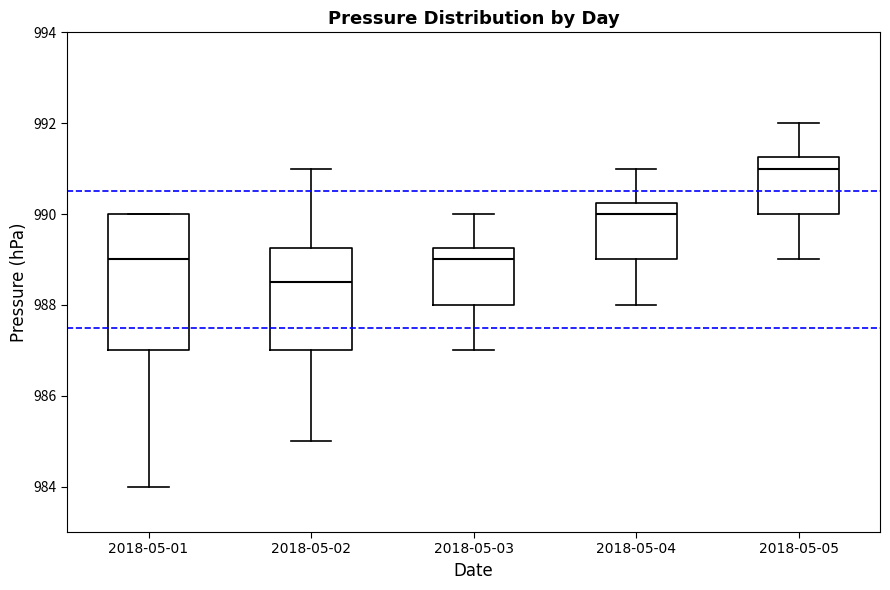

Reading left to right, read every box against the y-axis: the position of its median line, the range the box covers, and the ends of its whiskers. The values are not printed on the chart, so give them approximately, as read against the axis.

2018-05-01: median 989.0, box 987.0 to 990.0, whiskers 984.0 to 990.0
2018-05-02: median 988.6, box 987.0 to 989.2, whiskers 985.0 to 991.0
2018-05-03: median 989.0, box 988.0 to 989.2, whiskers 987.0 to 990.0
2018-05-04: median 990.0, box 989.0 to 990.2, whiskers 988.0 to 991.0
2018-05-05: median 991.0, box 990.0 to 991.2, whiskers 989.0 to 992.0